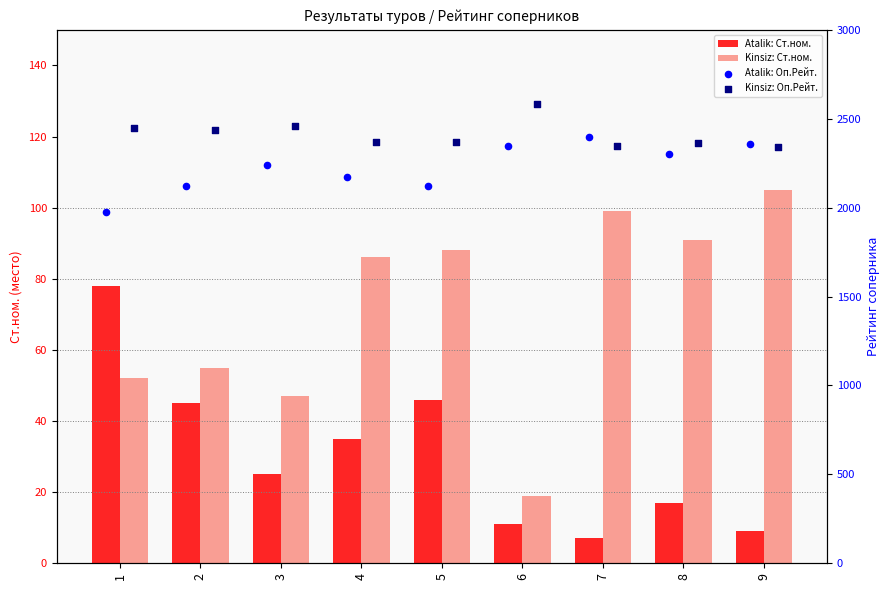

What is the total value across all series at 4?

4664